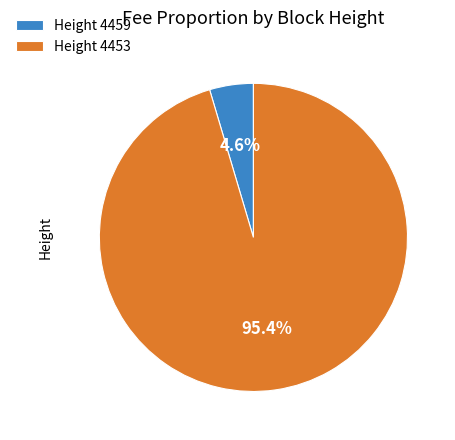

Which slice represents more than half of the pie?

Height 4453